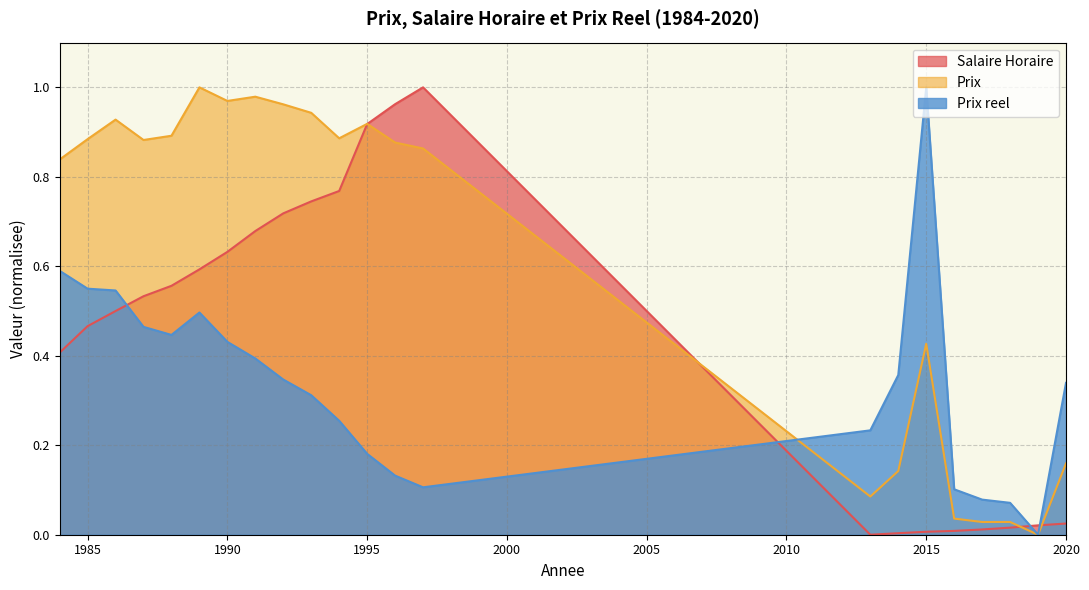

In Salaire Horaire, how many points are higher than both neighbors (excluding endpoints)?

1